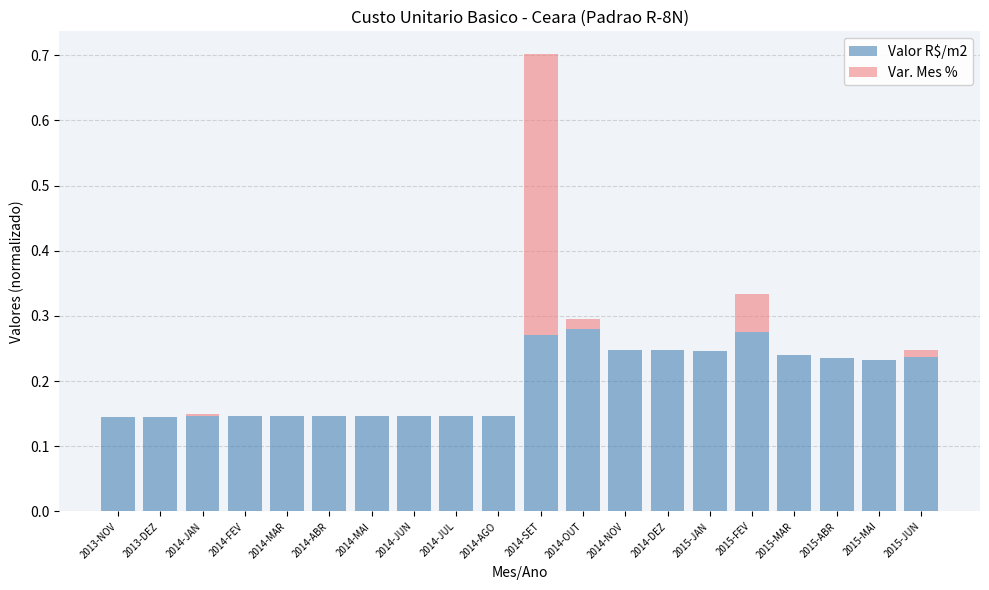

True or false: Valor R$/m2 has a value of 0.3 at 2014-JUN.

False